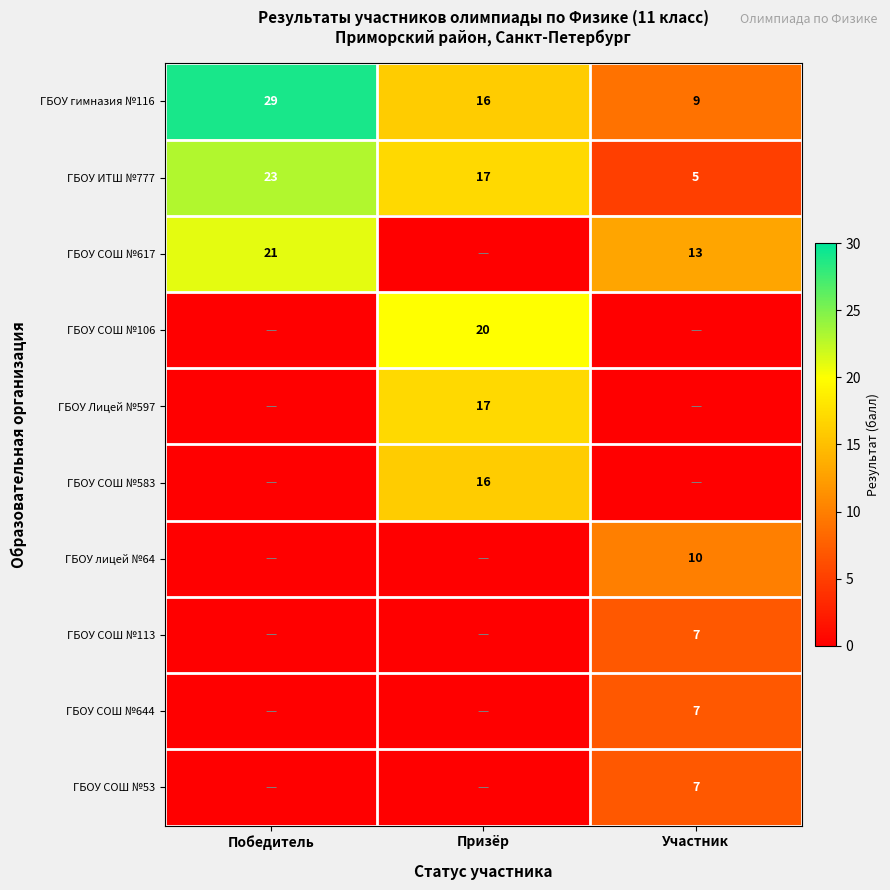

Is the value of ГБОУ Лицей №597 at Призёр greater than the value of ГБОУ гимназия №116 at Призёр?

Yes